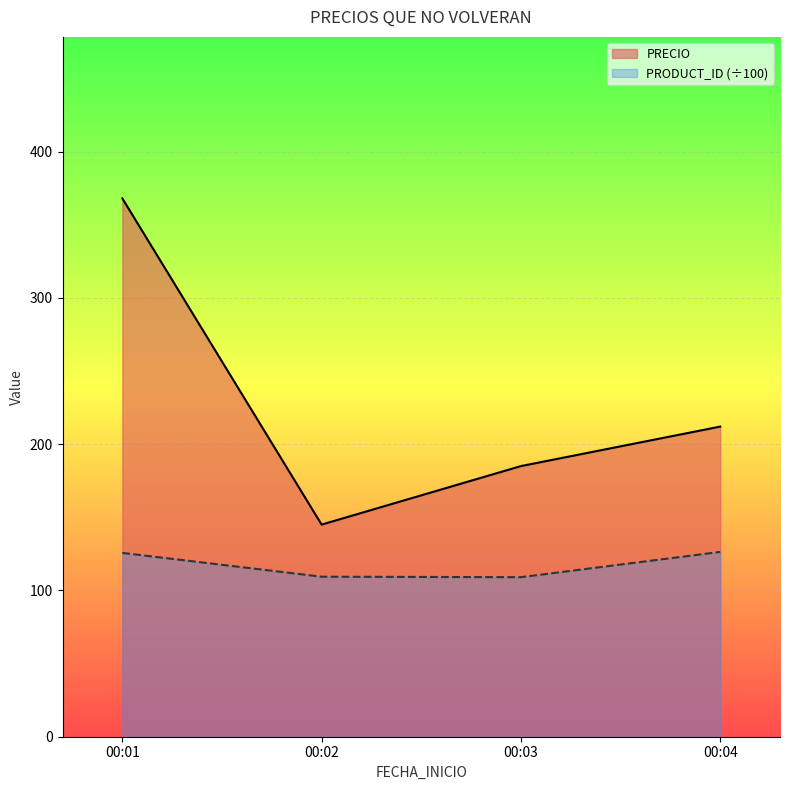

How many PRECIO values are between 185 and 368?

3